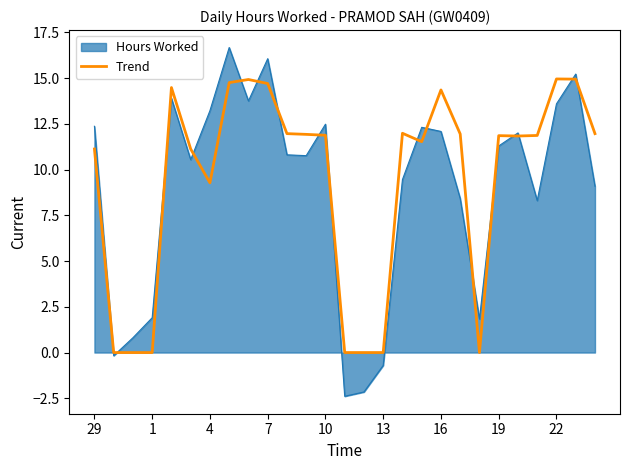

Rank the series by their maximum value, from lowest to highest.

Trend, Hours Worked